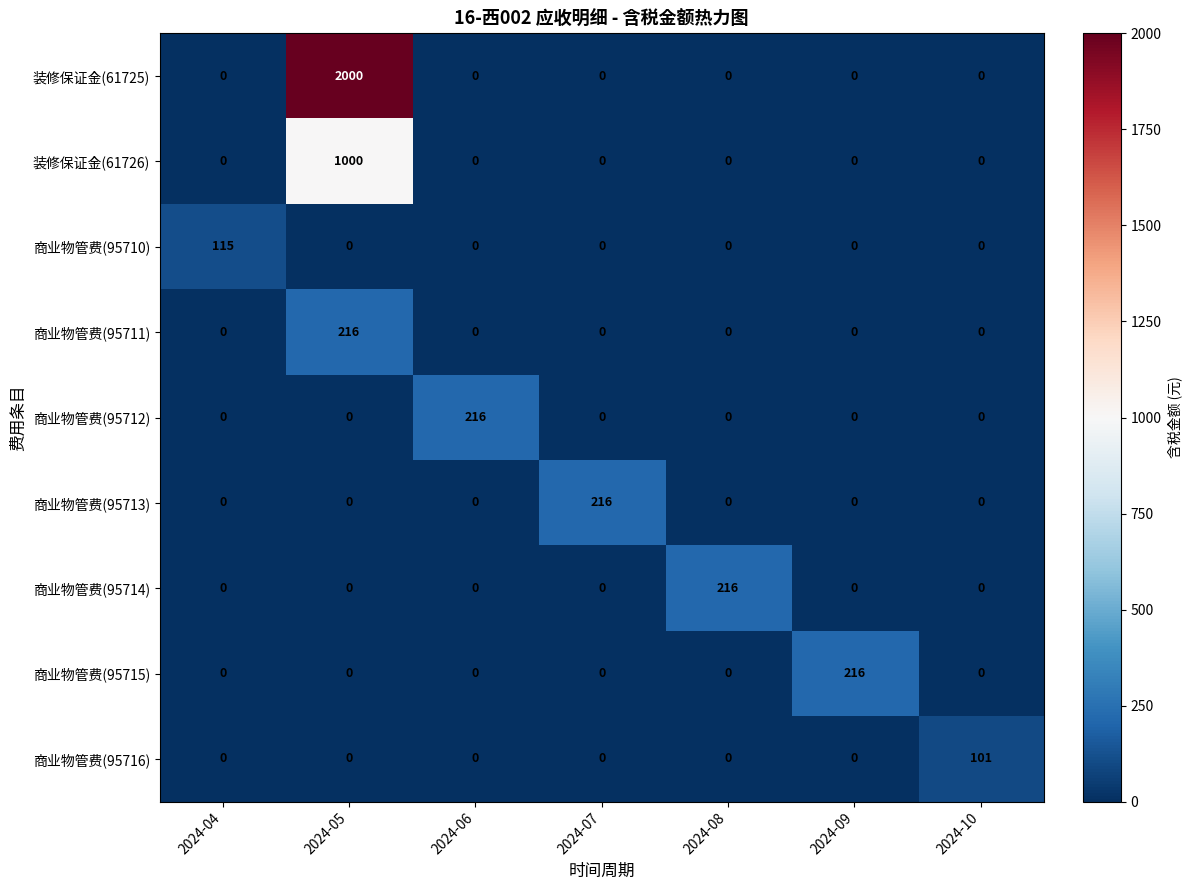

At which label does 商业物管费(95714) reach its peak?

2024-08